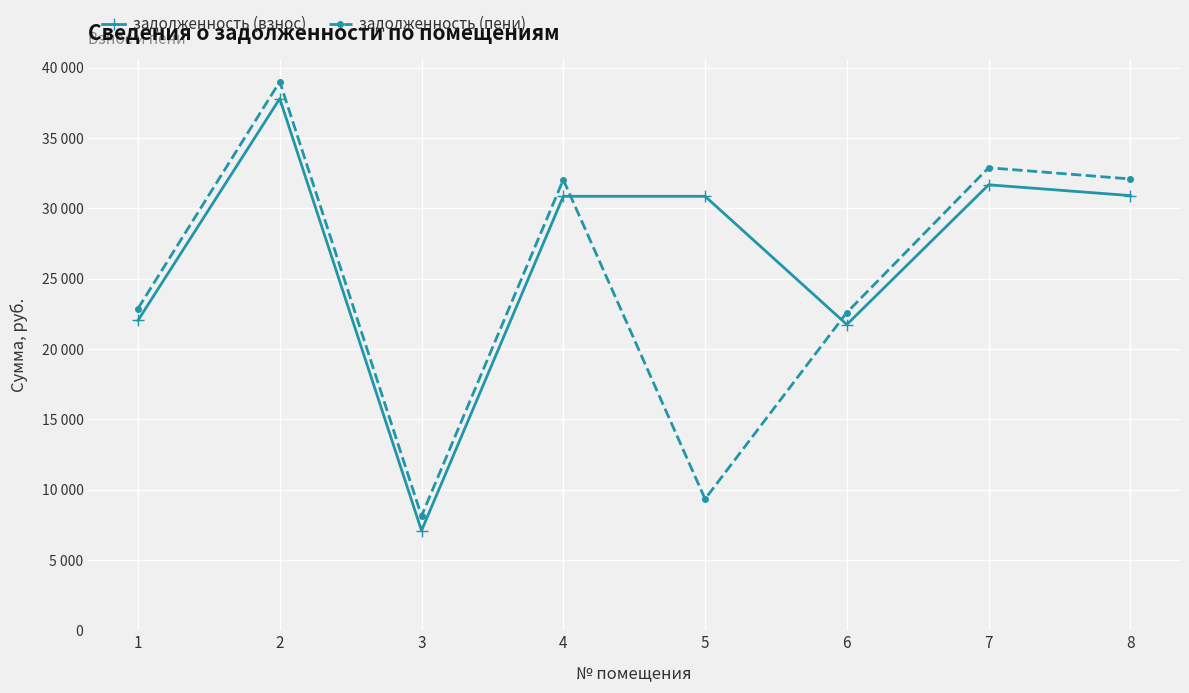

How many times do задолженность (пени) and задолженность (взнос) cross each other?

2